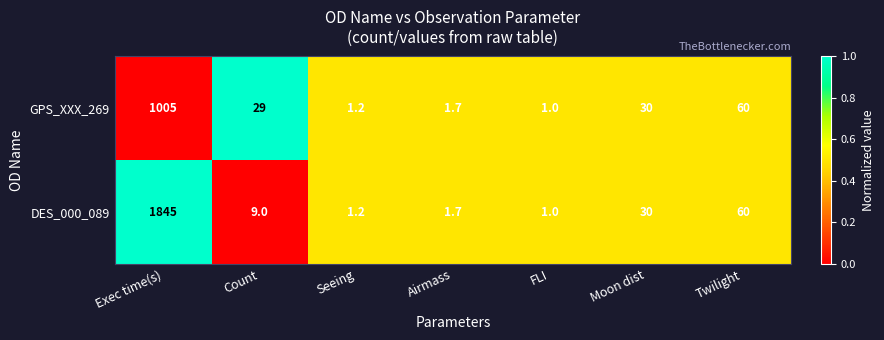

At which category is the sum across all series the highest?

Exec time(s)